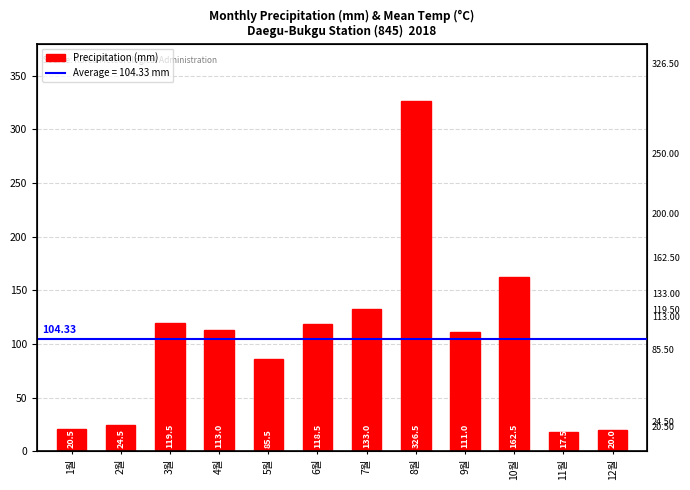

Does the chart contain stacked bars?

No